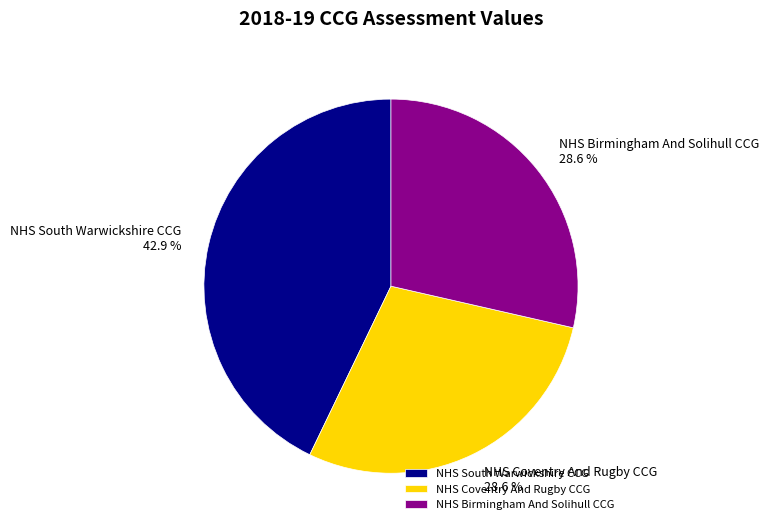

The NHS Birmingham And Solihull CCG slice represents 29% of the pie. True or false?

True